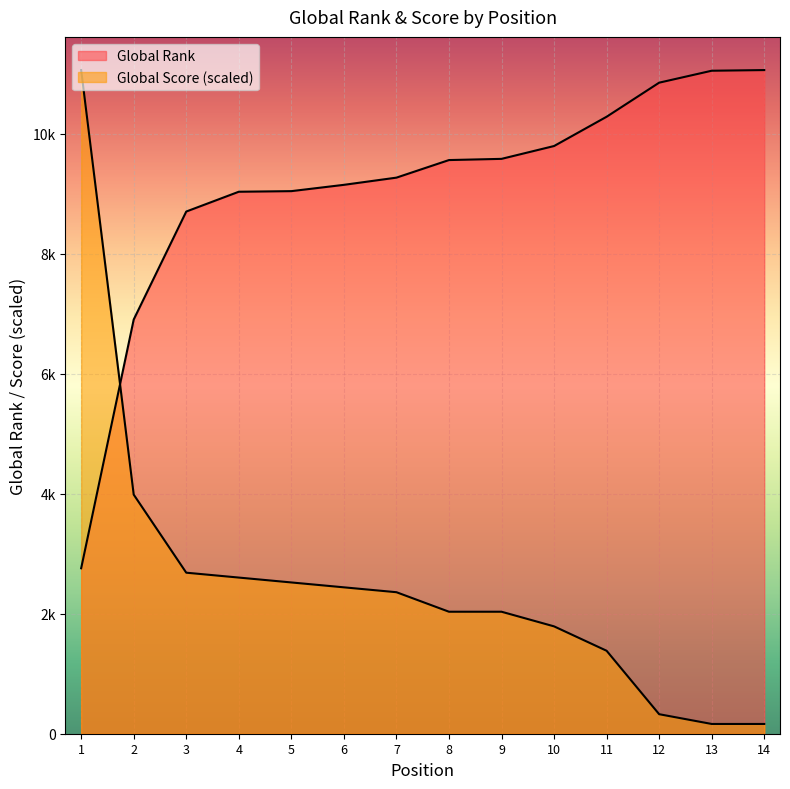

List the series in order of their overall mean, lowest first.

Global Score, Global Rank